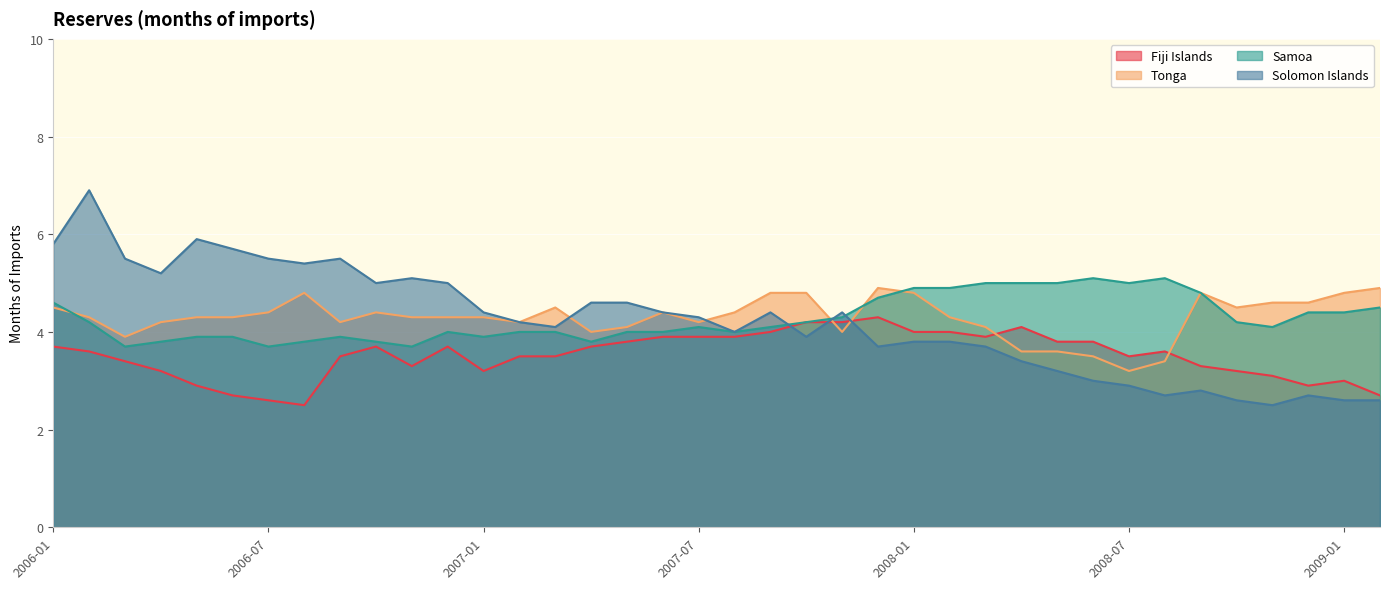

What is the difference between the maximum and minimum values in the Fiji Islands series?

1.8